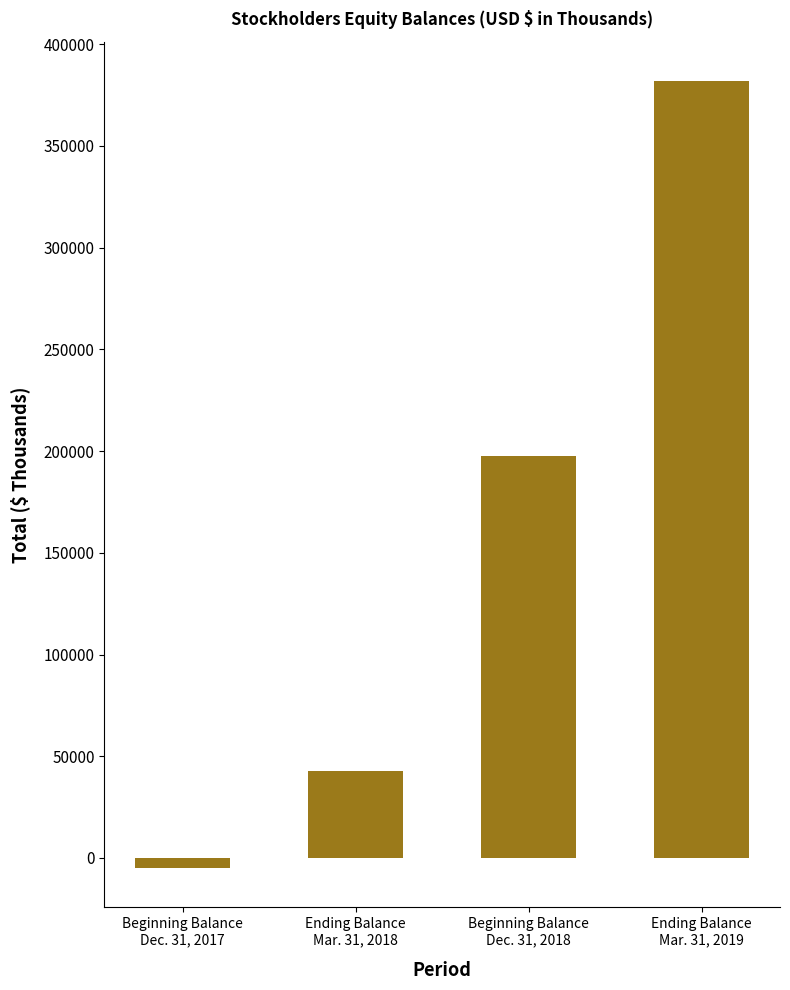

What is the label of the 1st bar from the left?

Beginning Balance
Dec. 31, 2017